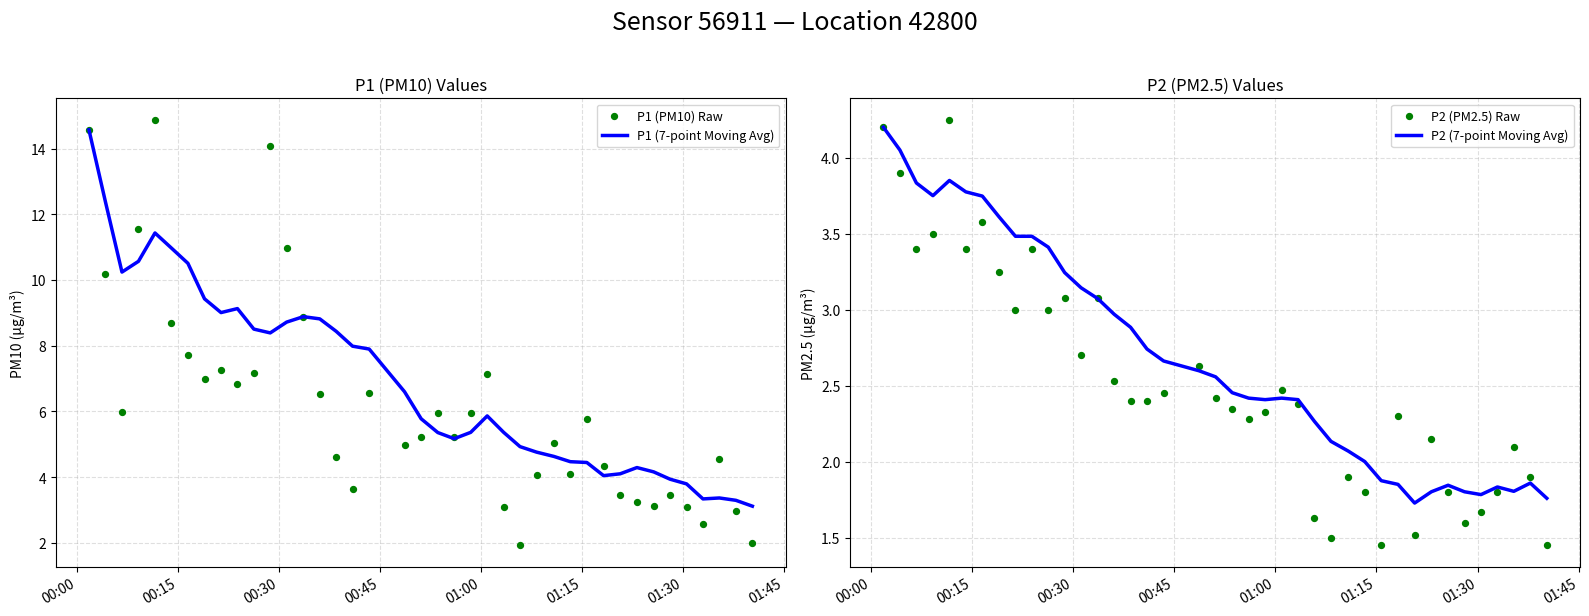

What are all the series names shown in the legend?

P1 (7-point Moving Avg), P1 (PM10) Raw, P2 (7-point Moving Avg), P2 (PM2.5) Raw